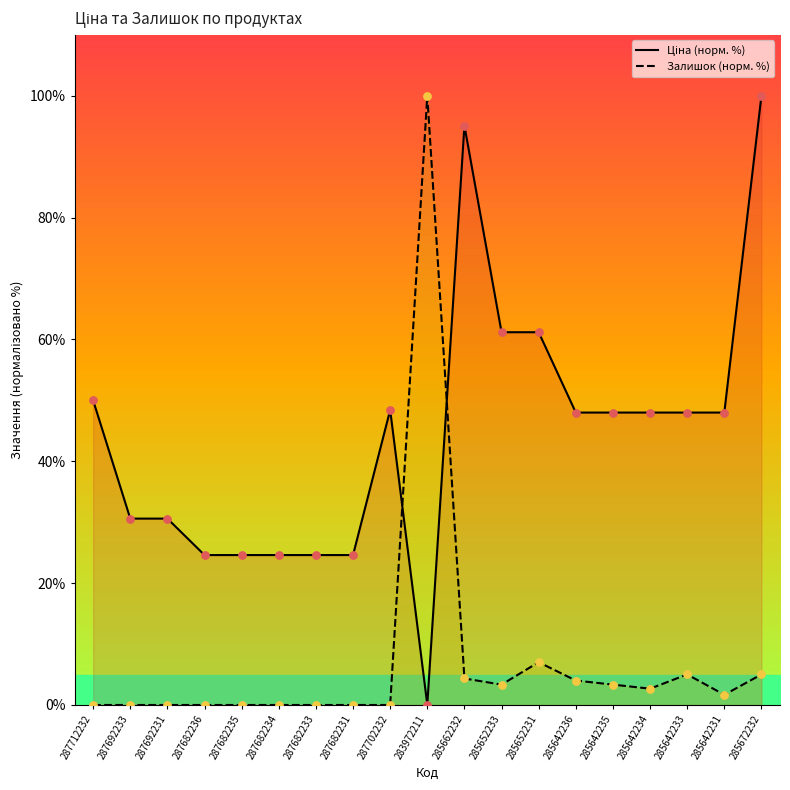

Which series has the largest total across all categories?

Ціна (норм. %)